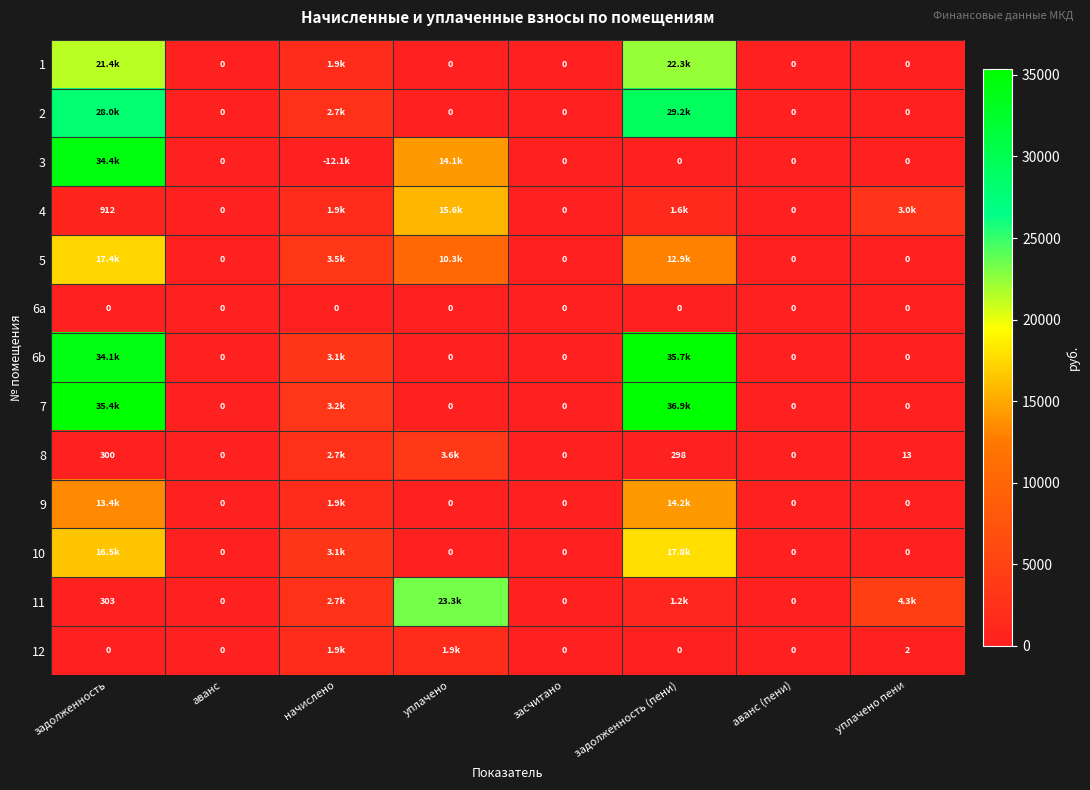

Rank the categories by 7 value from highest to lowest.

задолженность (пени), задолженность, начислено, аванс, уплачено, засчитано, аванс (пени), уплачено пени